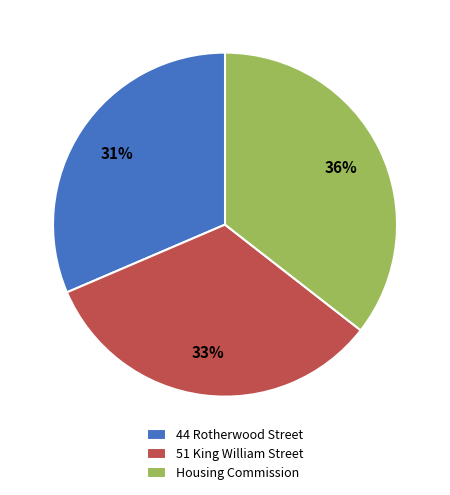

Does 51 King William Street represent more than half of the total?

No